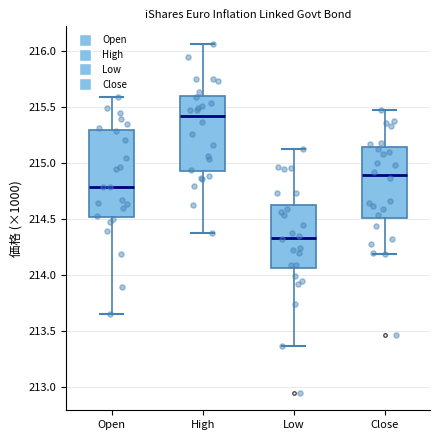

Reading left to right, transcribe this box plot: for each box, give where its median line is, the range the box spans, and where its two whiskers end, as read against the y-axis. The values are not printed on the chart, so give them approximately, as read against the axis.

Open: median 214.80, box 214.50 to 215.30, whiskers 213.65 to 215.60
High: median 215.40, box 214.90 to 215.60, whiskers 214.40 to 216.05
Low: median 214.35, box 214.05 to 214.60, whiskers 213.35 to 215.15
Close: median 214.90, box 214.50 to 215.15, whiskers 214.20 to 215.45